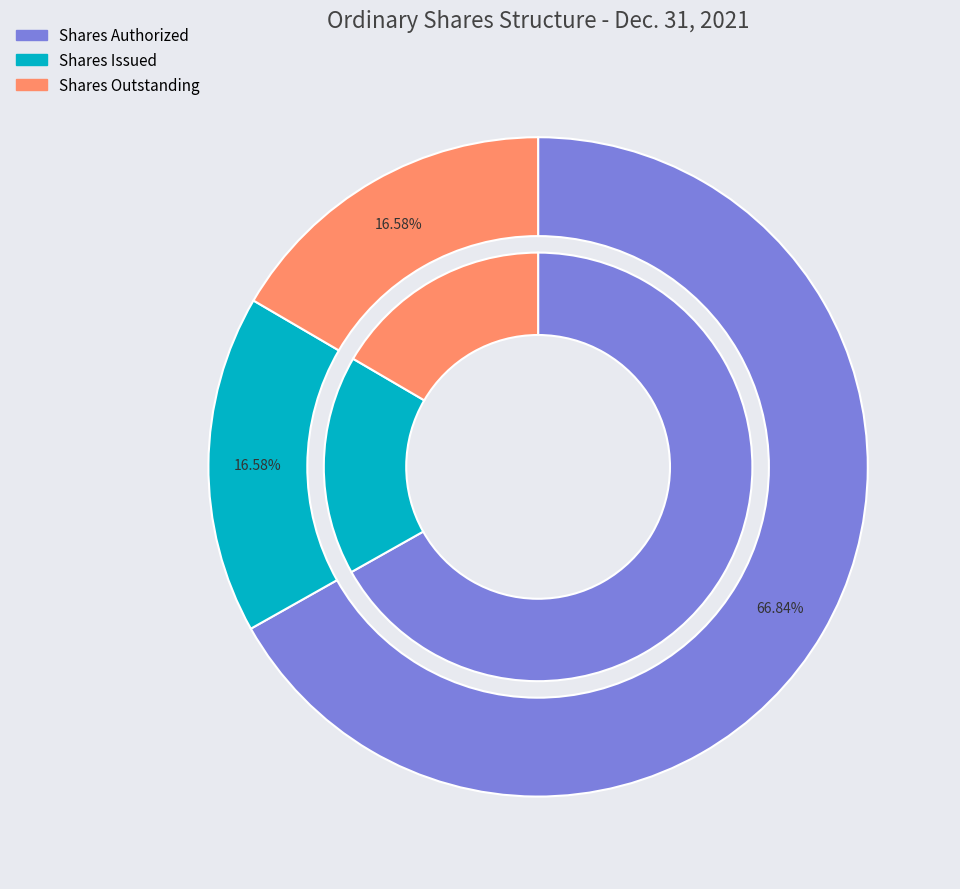

Is there any slice that represents more than half of the pie?

Yes